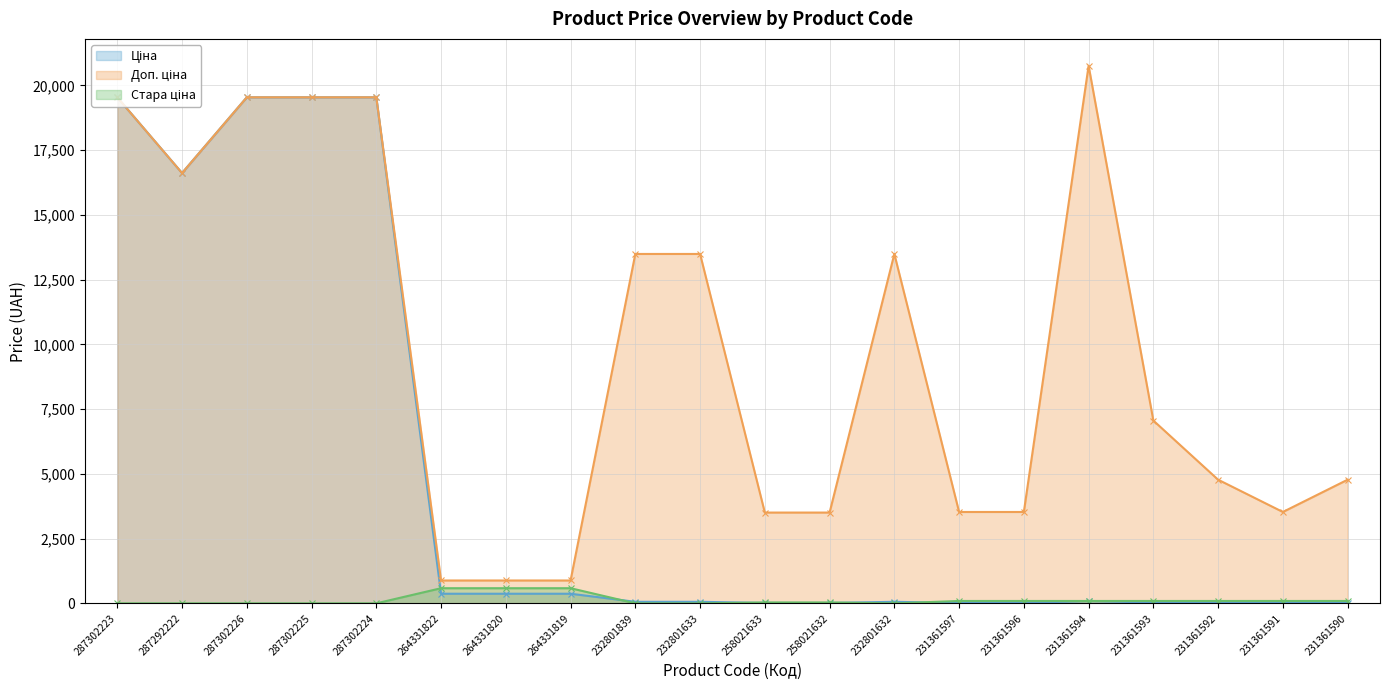

Rank the series at 264331820 from lowest to highest value.

Ціна, Стара ціна, Доп. ціна